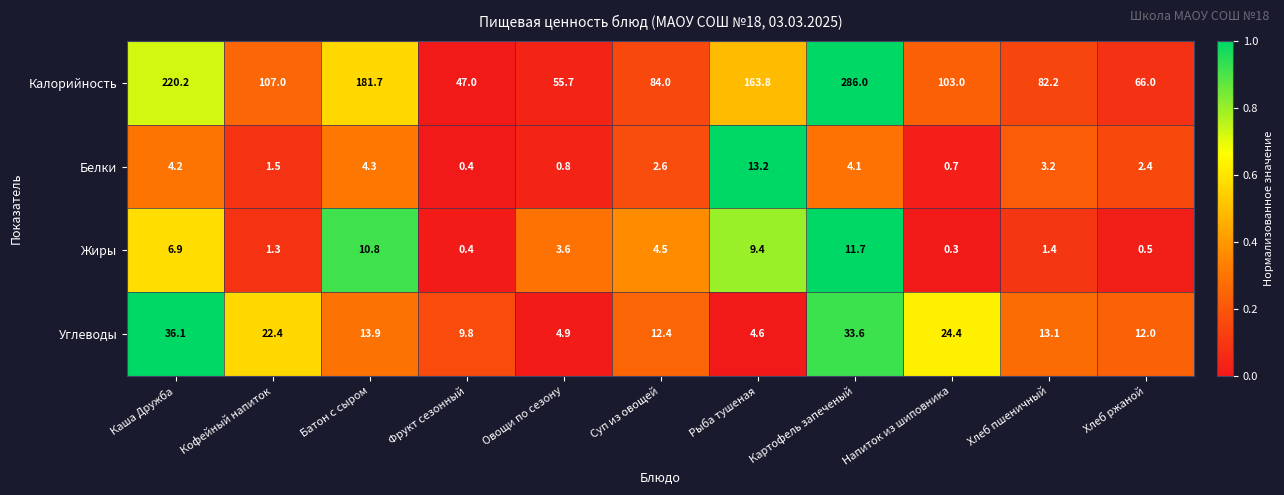

List the labels in order of Калорийность value, smallest first.

Фрукт сезонный, Овощи по сезону, Хлеб ржаной, Хлеб пшеничный, Суп из овощей, Напиток из шиповника, Кофейный напиток, Рыба тушеная, Батон с сыром, Каша Дружба, Картофель запеченый